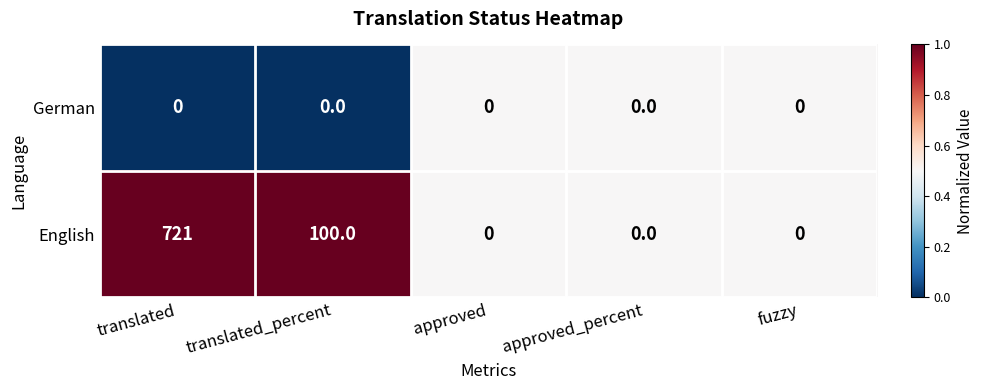

Reading left to right, list all the values displayed in this chart.

German: 0	0	0	0	0
English: 721	100	0	0	0